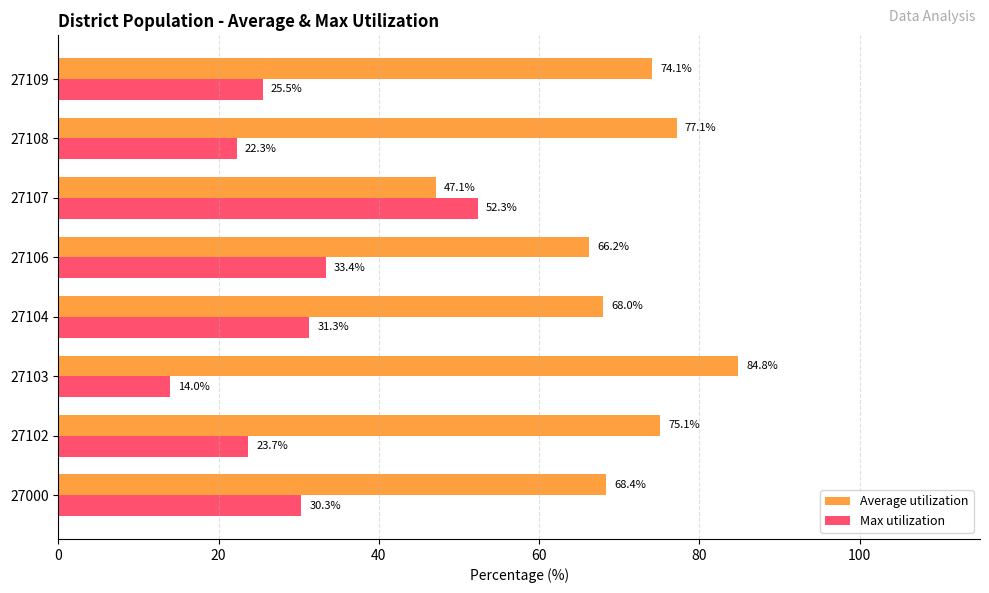

Which series has the largest range (max minus min)?

Max utilization